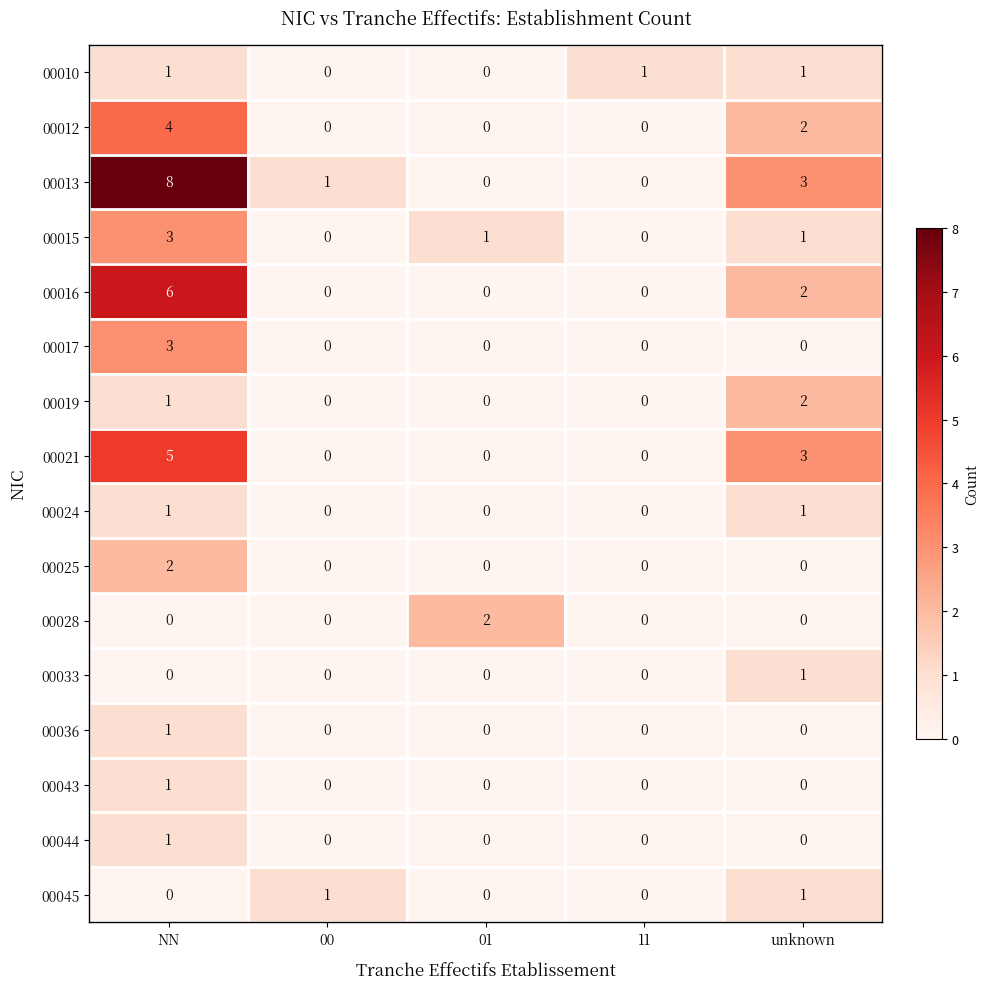

Between 01 and 11, which series saw the biggest shift?

00028